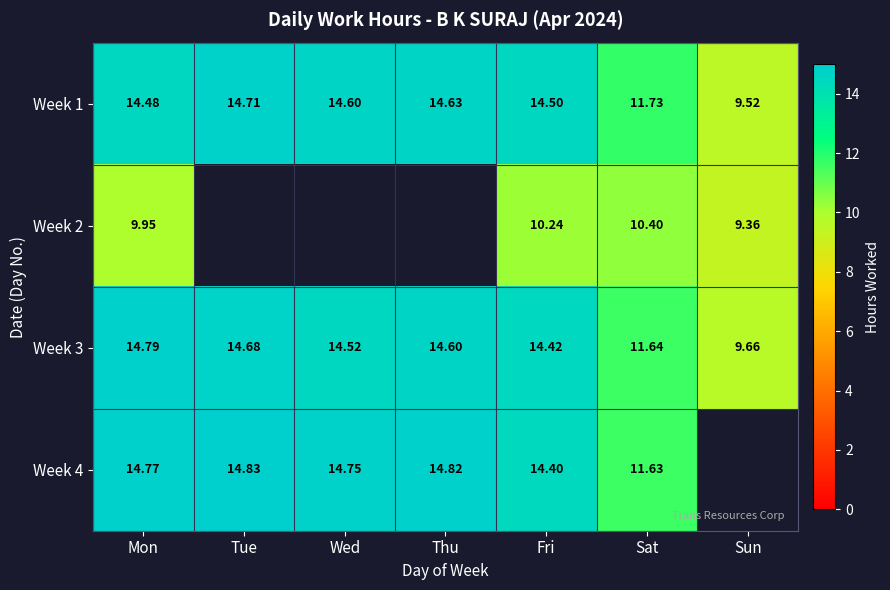

What is the minimum value shown in the chart?

9.4